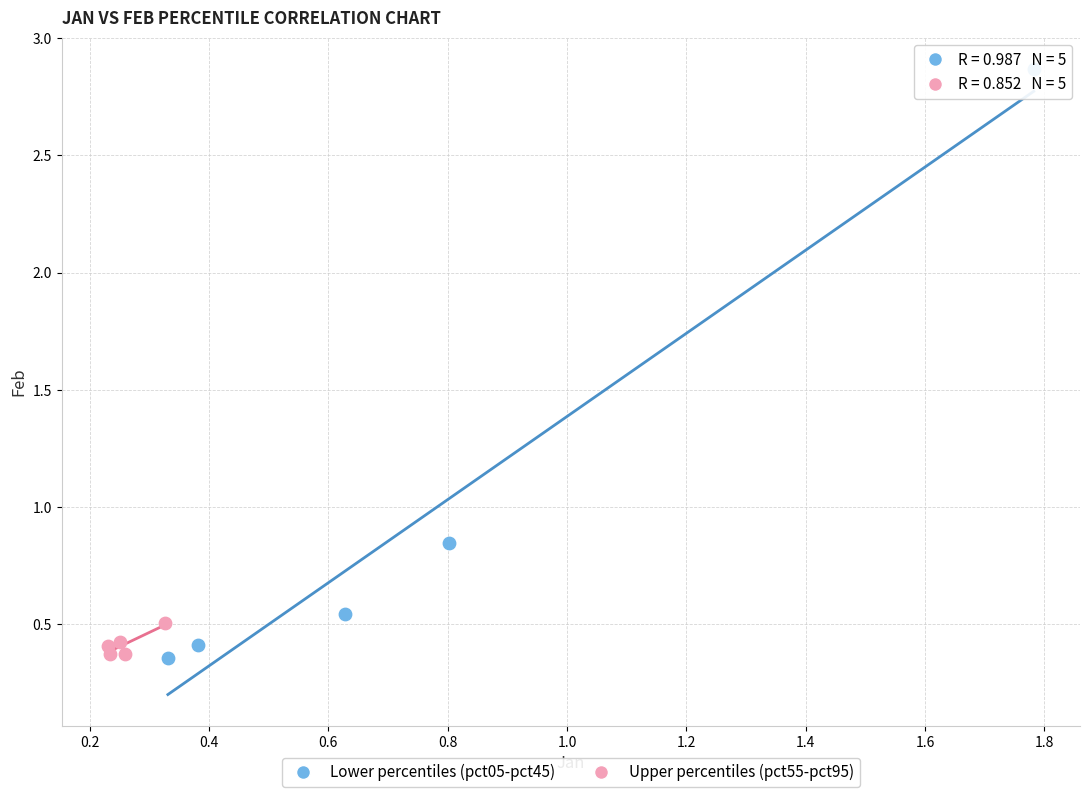

Which series contains the highest Y value?

Lower percentiles (pct05-pct45)